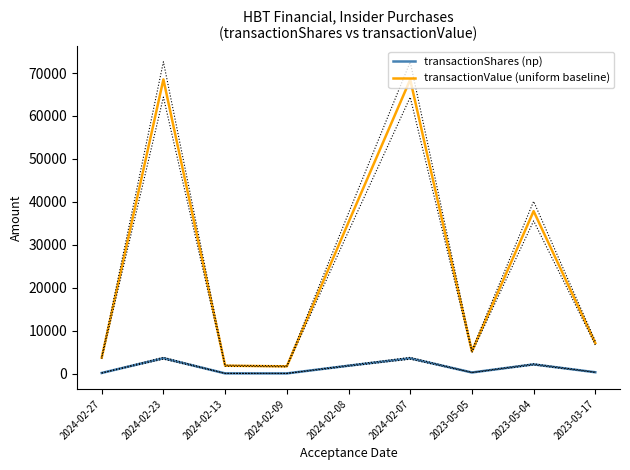

How many interior local peaks does the transactionValue (uniform baseline) series have?

3